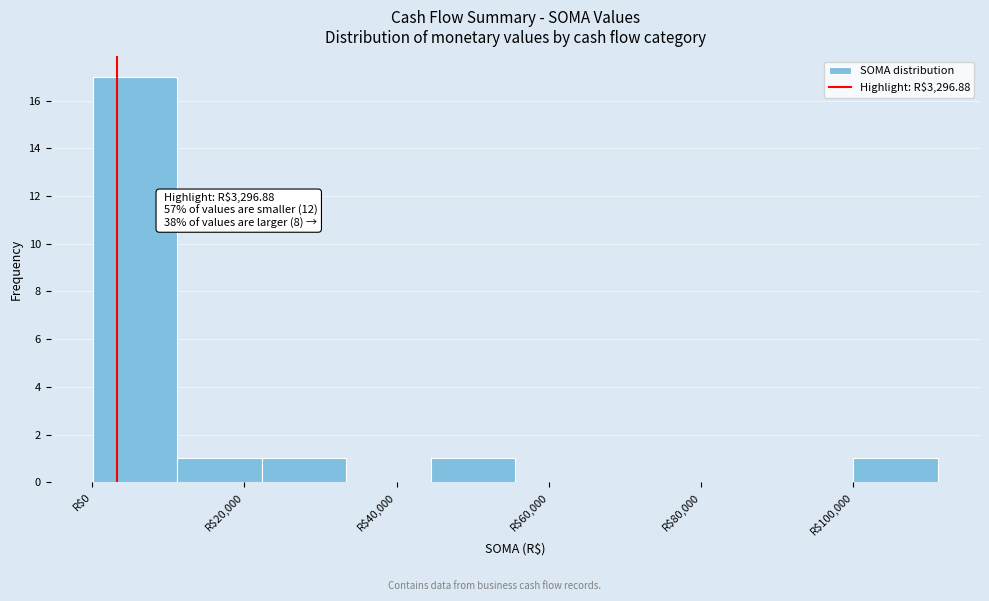

Which range on the x-axis has the tallest bar?

0 to 12000